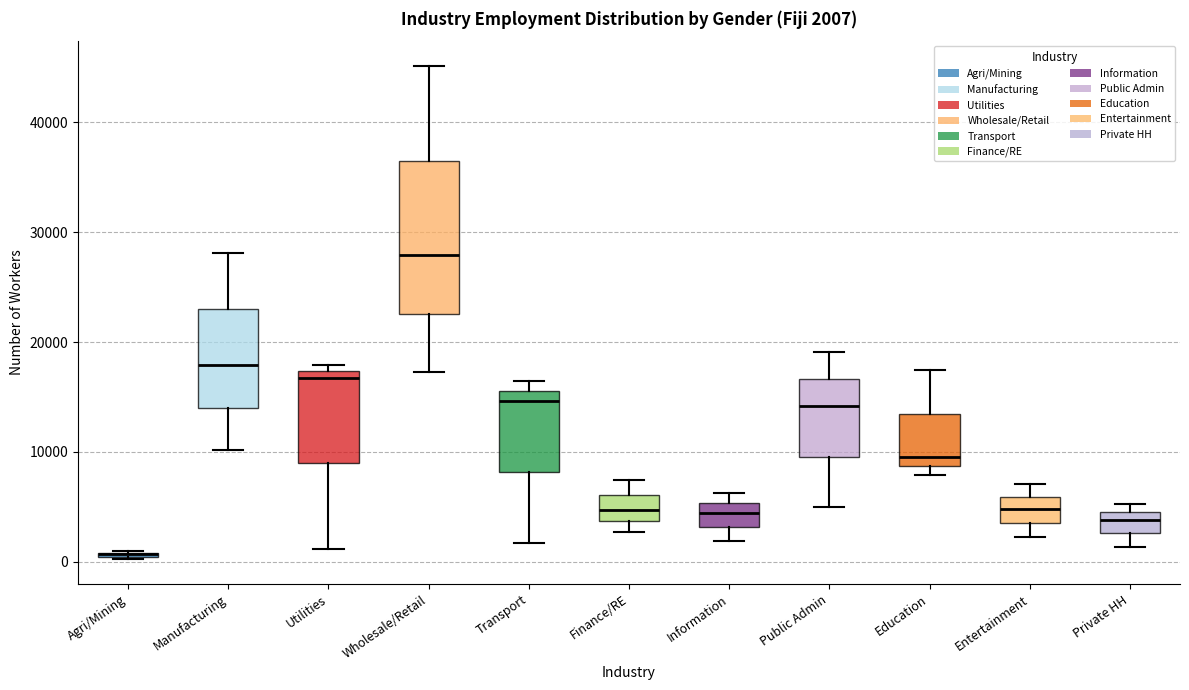

Which box is the tallest, from its lower edge to its upper edge?

Wholesale/Retail